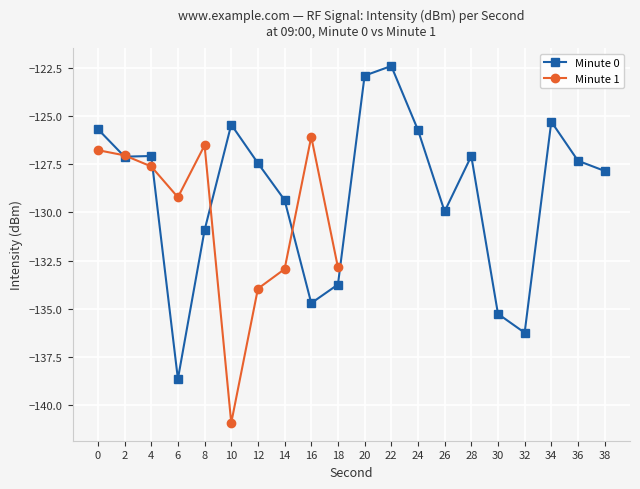

Between 22 and 20, which is larger?

22